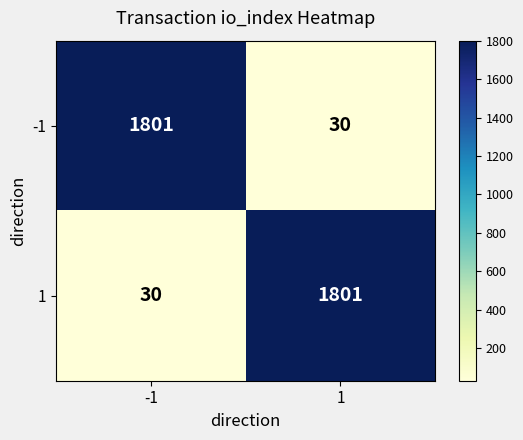

What is the smallest value displayed?

30